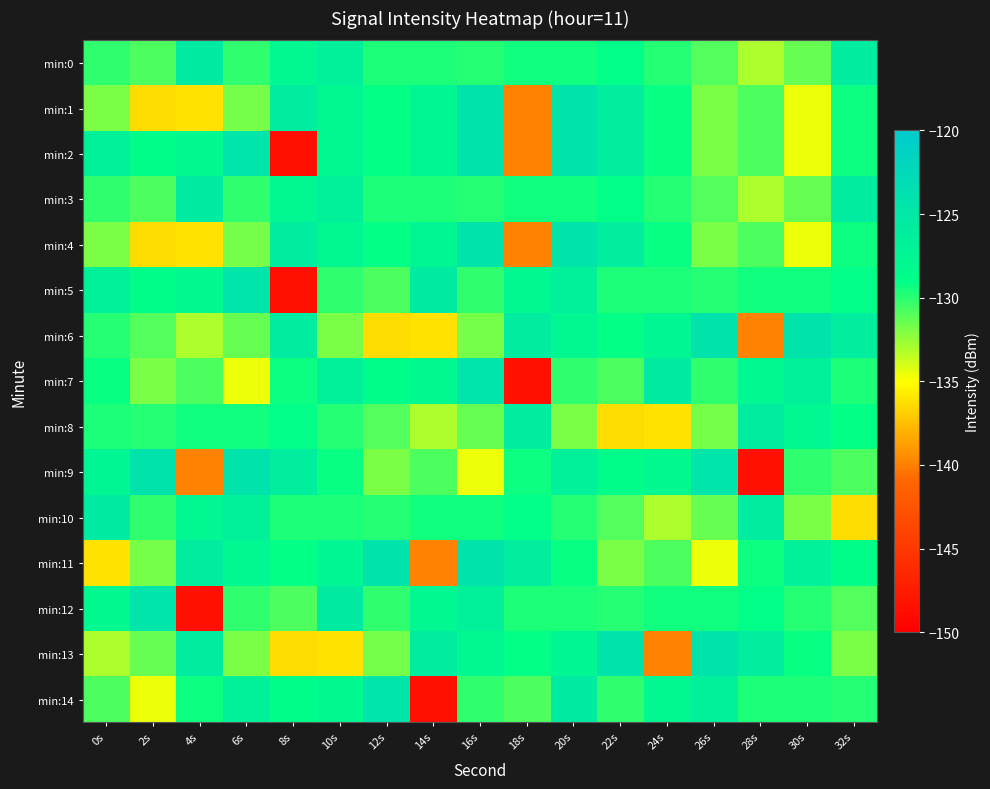

Reading left to right, extract all data points from this chart.

min:0: 0s=-130.1	2s=-130.8	4s=-125.6	6s=-130.1	8s=-127.6	10s=-126.6	12s=-129.7	14s=-129.7	16s=-129.9	18s=-129.5	20s=-129.5	22s=-129.0	24s=-129.9	26s=-131.0	28s=-133.1	30s=-131.5	32s=-125.8
min:1: 0s=-131.9	2s=-136.4	4s=-136.1	6s=-131.7	8s=-126.0	10s=-127.7	12s=-129.1	14s=-127.6	16s=-124.3	18s=-139.9	20s=-124.5	22s=-126.1	24s=-129.2	26s=-131.9	28s=-130.8	30s=-134.6	32s=-129.4
min:2: 0s=-126.6	2s=-128.7	4s=-128.1	6s=-124.5	8s=-148.6	10s=-127.7	12s=-129.1	14s=-127.6	16s=-124.3	18s=-139.9	20s=-124.5	22s=-126.1	24s=-129.2	26s=-131.9	28s=-130.8	30s=-134.6	32s=-129.4
min:3: 0s=-130.1	2s=-130.8	4s=-125.6	6s=-130.1	8s=-127.6	10s=-126.6	12s=-129.7	14s=-129.7	16s=-129.9	18s=-129.5	20s=-129.5	22s=-129.0	24s=-129.9	26s=-131.0	28s=-133.1	30s=-131.5	32s=-125.8
min:4: 0s=-131.9	2s=-136.4	4s=-136.1	6s=-131.7	8s=-126.0	10s=-127.7	12s=-129.1	14s=-127.6	16s=-124.3	18s=-139.9	20s=-124.5	22s=-126.1	24s=-129.2	26s=-131.9	28s=-130.8	30s=-134.6	32s=-129.4
min:5: 0s=-126.6	2s=-128.7	4s=-128.1	6s=-124.5	8s=-148.6	10s=-130.1	12s=-130.8	14s=-125.6	16s=-130.1	18s=-127.6	20s=-126.6	22s=-129.7	24s=-129.7	26s=-129.9	28s=-129.5	30s=-129.5	32s=-129.0
min:6: 0s=-129.9	2s=-131.0	4s=-133.1	6s=-131.5	8s=-125.8	10s=-131.9	12s=-136.4	14s=-136.1	16s=-131.7	18s=-126.0	20s=-127.7	22s=-129.1	24s=-127.6	26s=-124.3	28s=-139.9	30s=-124.5	32s=-126.1
min:7: 0s=-129.2	2s=-131.9	4s=-130.8	6s=-134.6	8s=-129.4	10s=-126.6	12s=-128.7	14s=-128.1	16s=-124.5	18s=-148.6	20s=-130.1	22s=-130.8	24s=-125.6	26s=-130.1	28s=-127.6	30s=-126.6	32s=-129.7
min:8: 0s=-129.7	2s=-129.9	4s=-129.5	6s=-129.5	8s=-129.0	10s=-129.9	12s=-131.0	14s=-133.1	16s=-131.5	18s=-125.8	20s=-131.9	22s=-136.4	24s=-136.1	26s=-131.7	28s=-126.0	30s=-127.7	32s=-129.1
min:9: 0s=-127.6	2s=-124.3	4s=-139.9	6s=-124.5	8s=-126.1	10s=-129.2	12s=-131.9	14s=-130.8	16s=-134.6	18s=-129.4	20s=-126.6	22s=-128.7	24s=-128.1	26s=-124.5	28s=-148.6	30s=-130.1	32s=-130.8
min:10: 0s=-125.6	2s=-130.1	4s=-127.6	6s=-126.6	8s=-129.7	10s=-129.7	12s=-129.9	14s=-129.5	16s=-129.5	18s=-129.0	20s=-129.9	22s=-131.0	24s=-133.1	26s=-131.5	28s=-125.8	30s=-131.9	32s=-136.4
min:11: 0s=-136.1	2s=-131.7	4s=-126.0	6s=-127.7	8s=-129.1	10s=-127.6	12s=-124.3	14s=-139.9	16s=-124.5	18s=-126.1	20s=-129.2	22s=-131.9	24s=-130.8	26s=-134.6	28s=-129.4	30s=-126.6	32s=-128.7
min:12: 0s=-128.1	2s=-124.5	4s=-148.6	6s=-130.1	8s=-130.8	10s=-125.6	12s=-130.1	14s=-127.6	16s=-126.6	18s=-129.7	20s=-129.7	22s=-129.9	24s=-129.5	26s=-129.5	28s=-129.0	30s=-129.9	32s=-131.0
min:13: 0s=-133.1	2s=-131.5	4s=-125.8	6s=-131.9	8s=-136.4	10s=-136.1	12s=-131.7	14s=-126.0	16s=-127.7	18s=-129.1	20s=-127.6	22s=-124.3	24s=-139.9	26s=-124.5	28s=-126.1	30s=-129.2	32s=-131.9
min:14: 0s=-130.8	2s=-134.6	4s=-129.4	6s=-126.6	8s=-128.7	10s=-128.1	12s=-124.5	14s=-148.6	16s=-130.1	18s=-130.8	20s=-125.6	22s=-130.1	24s=-127.6	26s=-126.6	28s=-129.7	30s=-129.7	32s=-129.9